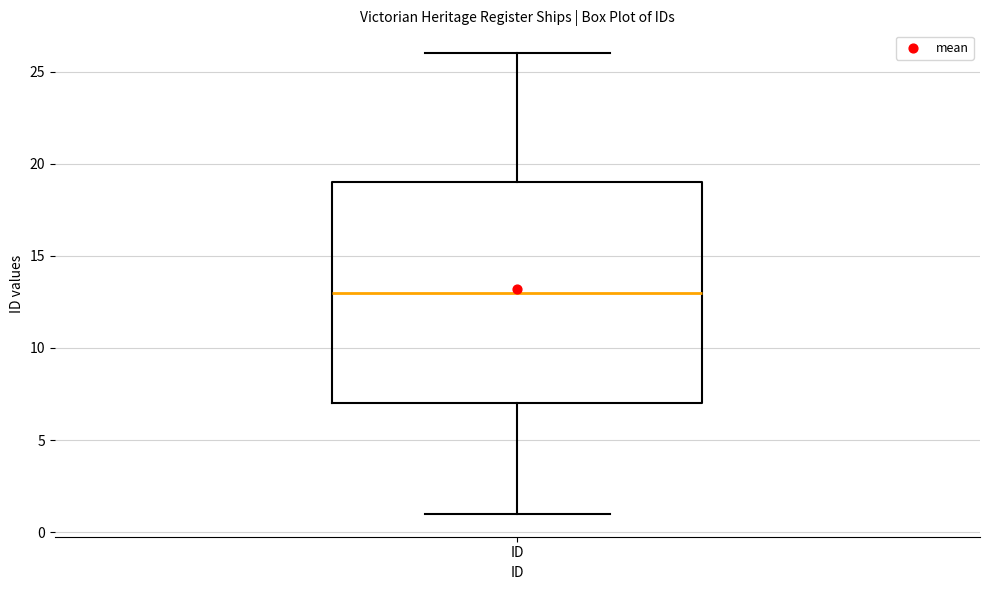

Where is the upper edge of the box for ID on the y-axis? The values are not printed on the chart, so give them approximately, as read against the axis.

19